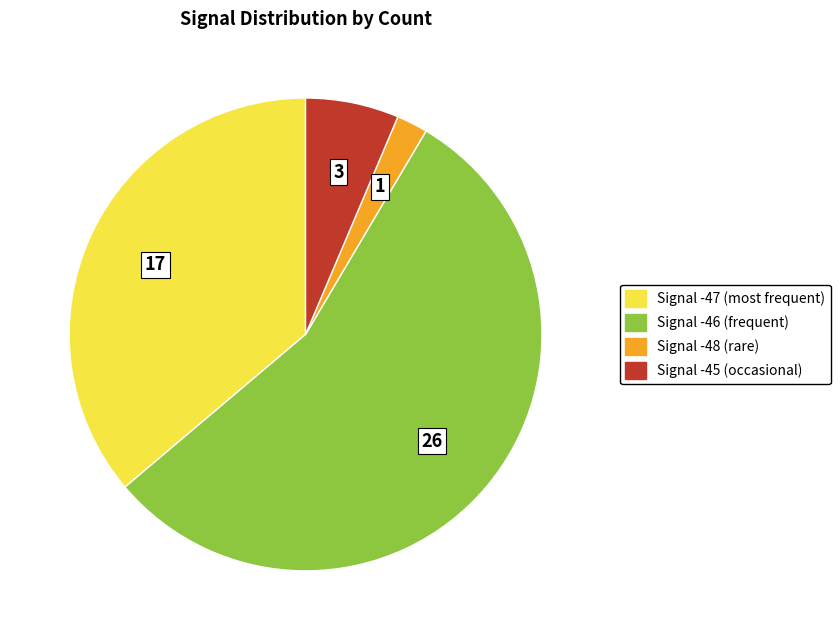

Between Signal -45 and Signal -46, which is larger?

Signal -46